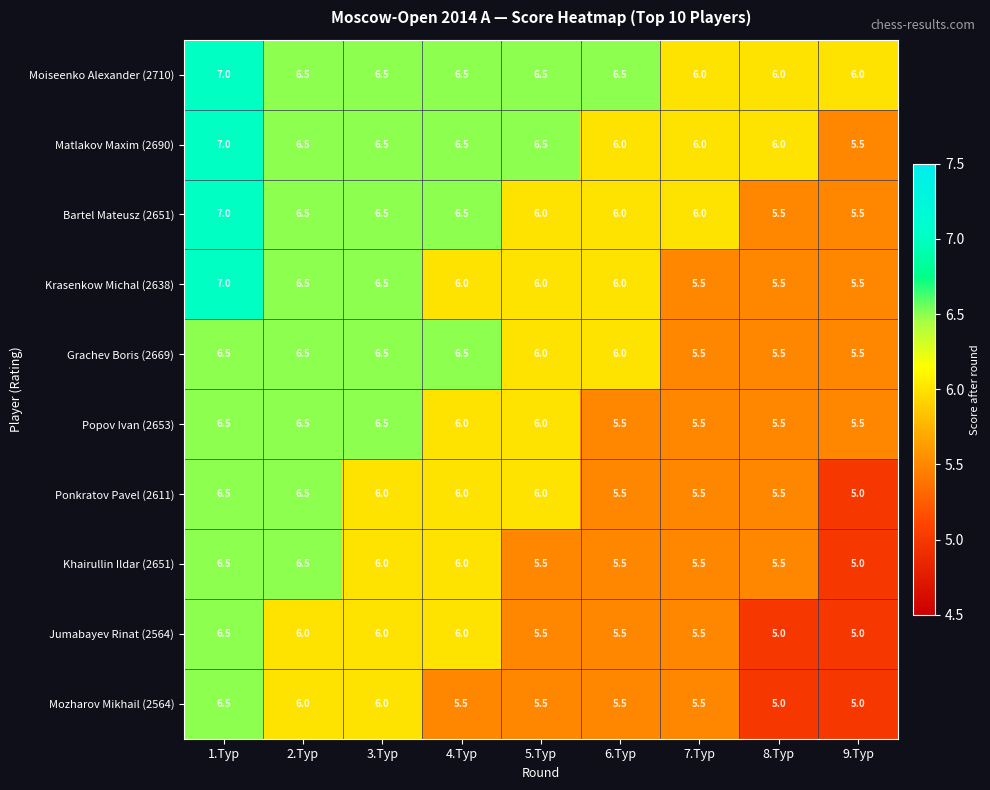

What is the difference between the Khairullin Ildar (2651) values at 2.Tур and 7.Tур?

1.0